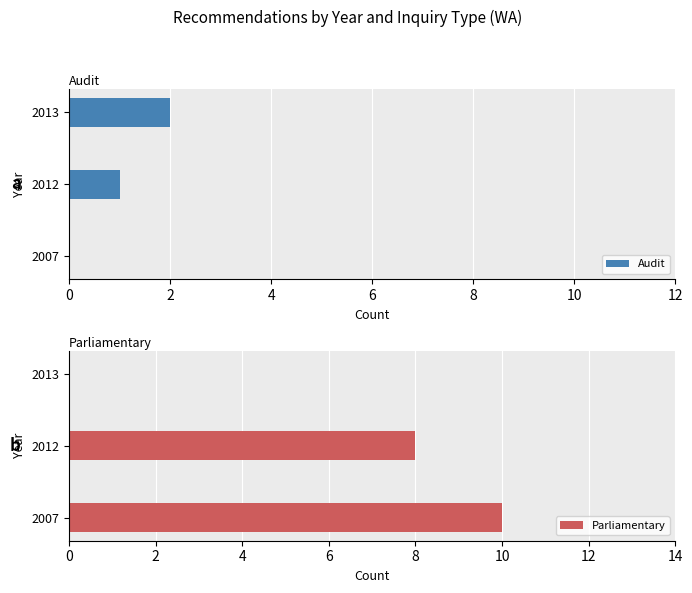

Is it true that Audit equals 0 at 2007?

True